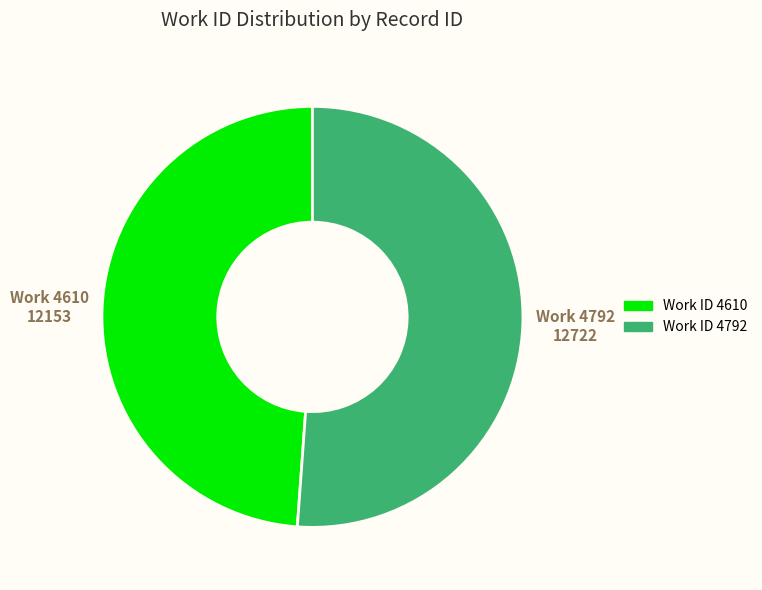

Is there any slice that represents more than half of the pie?

Yes